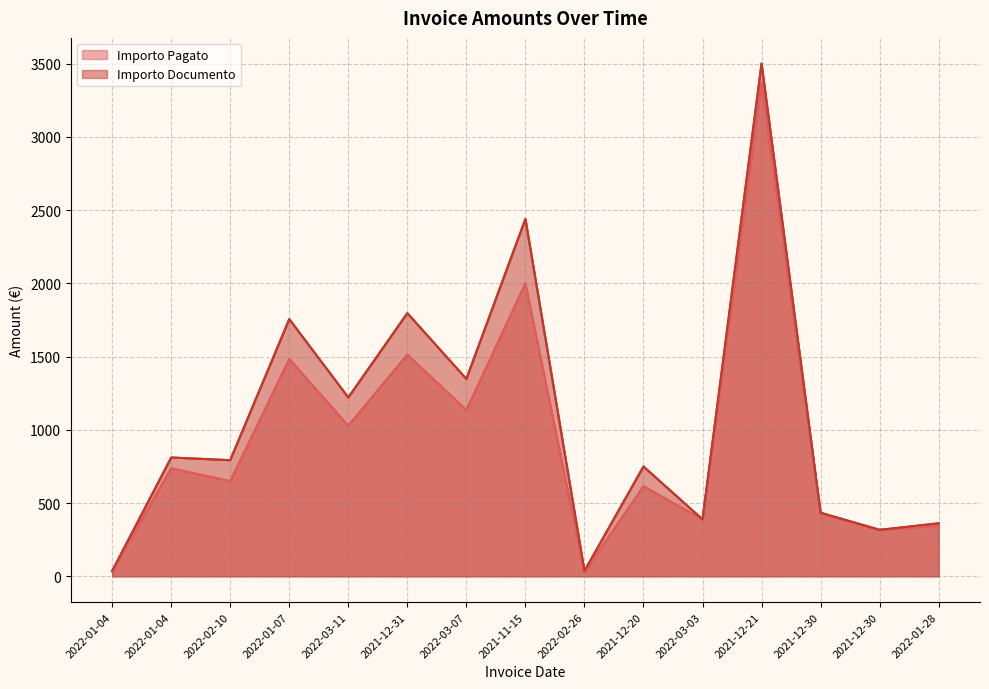

What is the sum of all Importo Pagato values?

14076.4